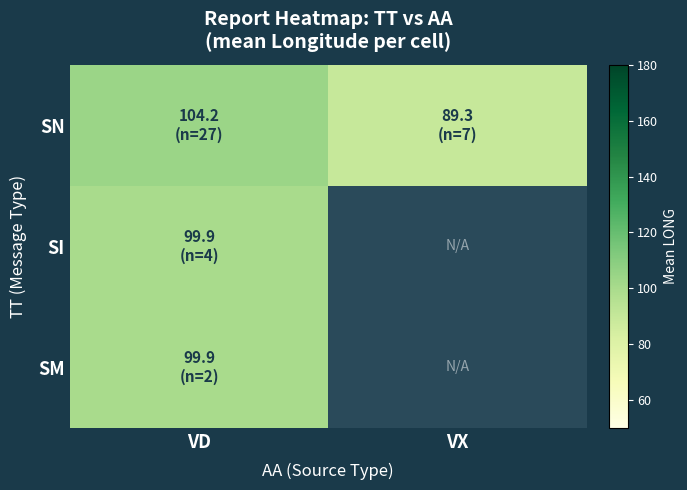

Which has a higher value, VX or VD?

VD